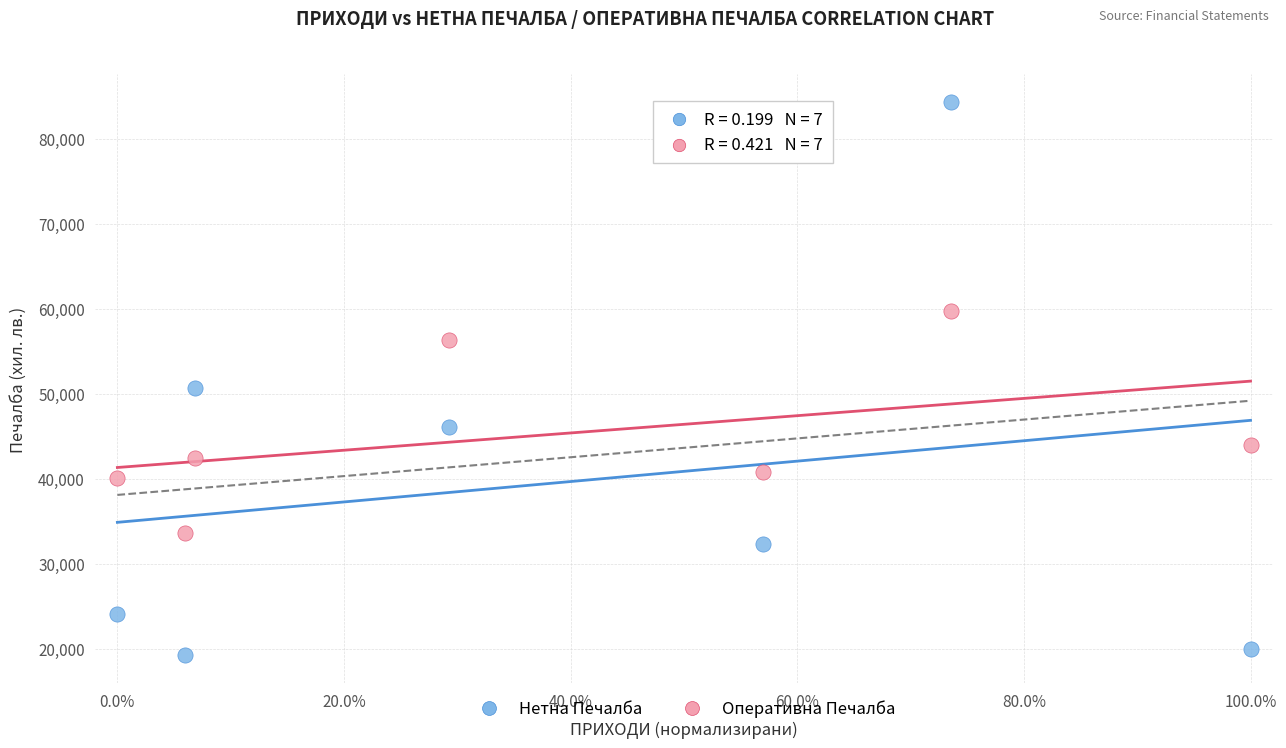

In the Нетна Печалба series, what Y value is closest to 51791?

50692